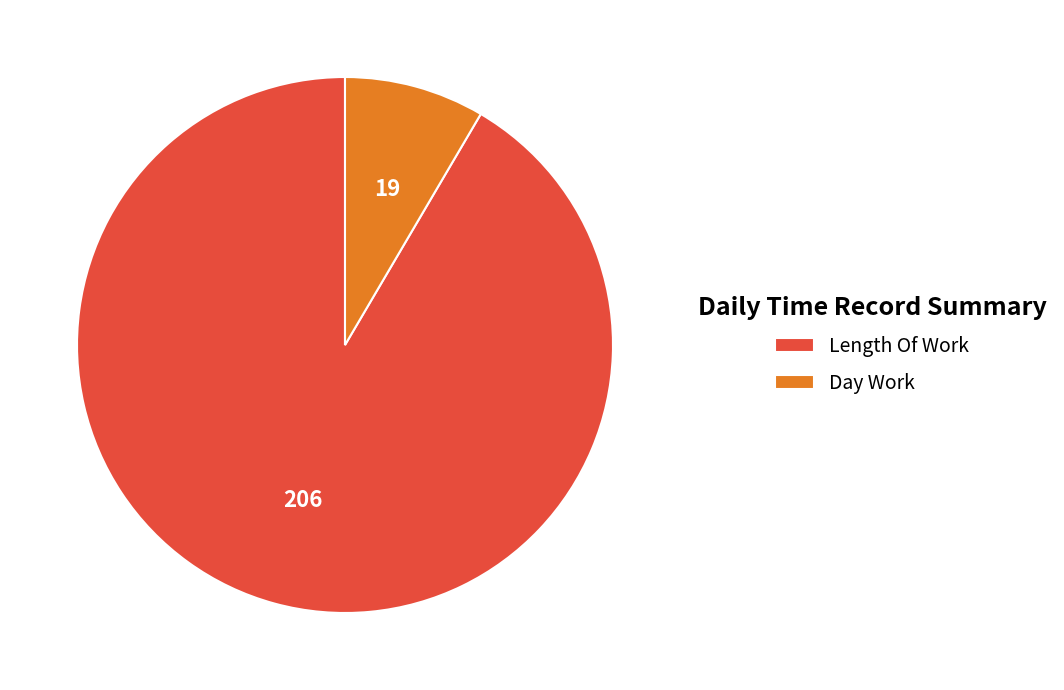

What is the largest slice in the pie chart?

Length Of Work